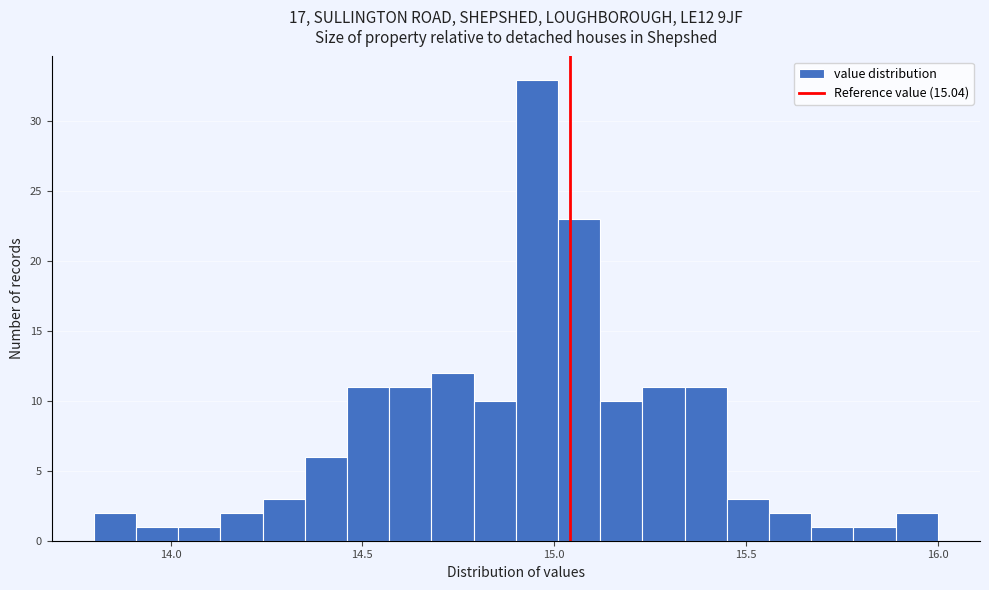

Around what value on the x-axis is the tallest bar? Give the approximate position of its centre, as read against the axis.

14.95